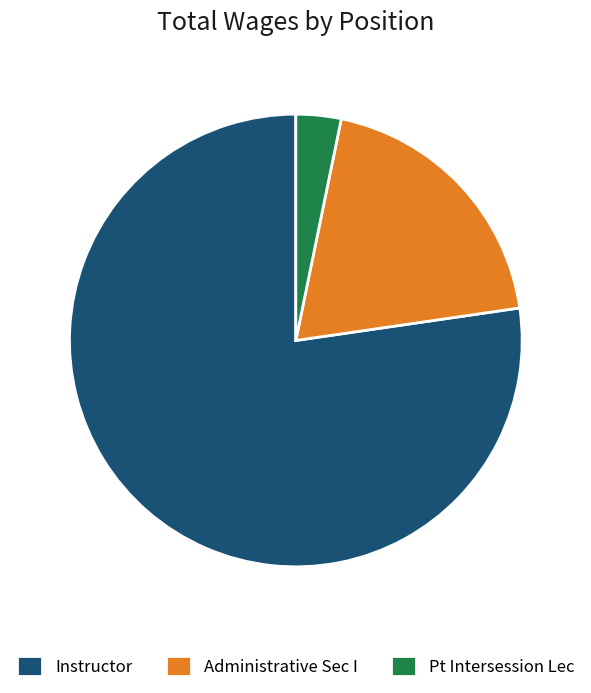

Combined, do Instructor and Pt Intersession Lec account for over 50%?

Yes